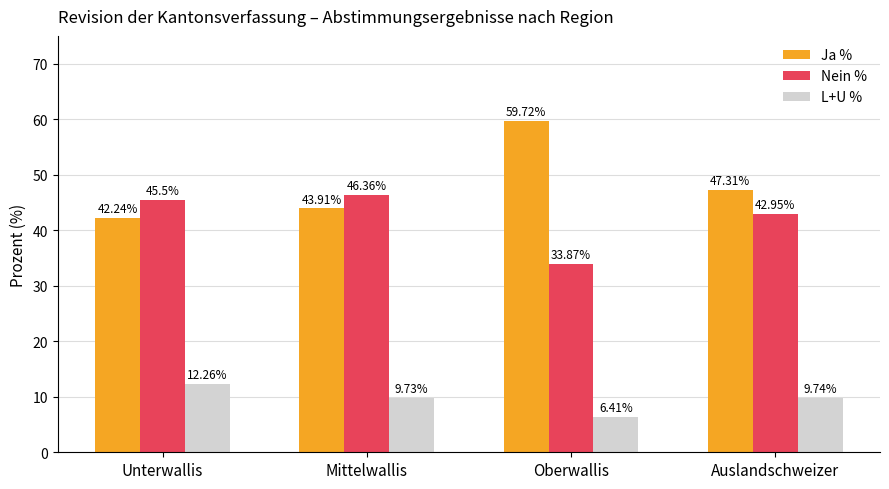

List the series in order of their peak value, lowest first.

L+U %, Nein %, Ja %